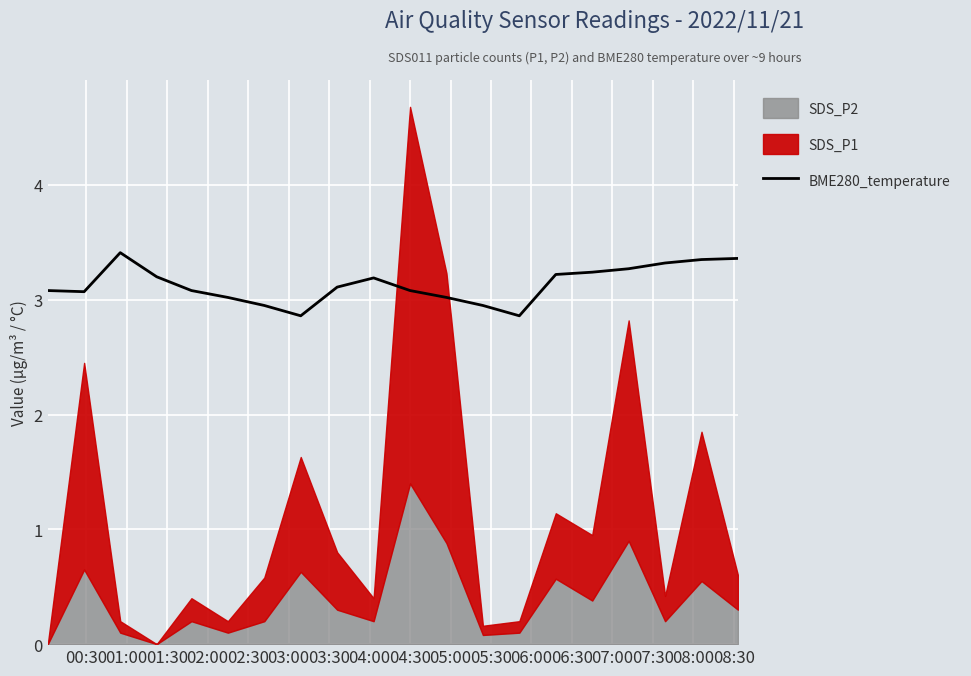

What is the lowest value of the BME280_temperature series?

2.9